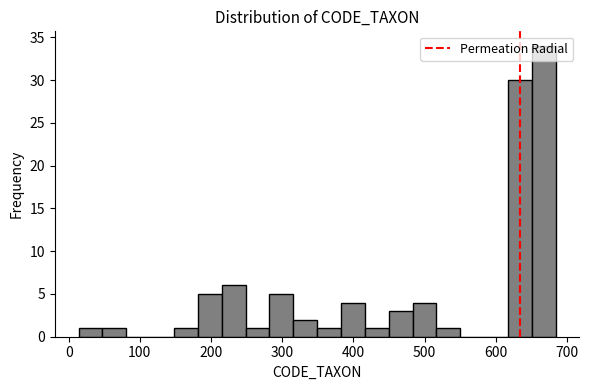

Read against the x-axis, roughly where is the centre of the tallest bar?

670